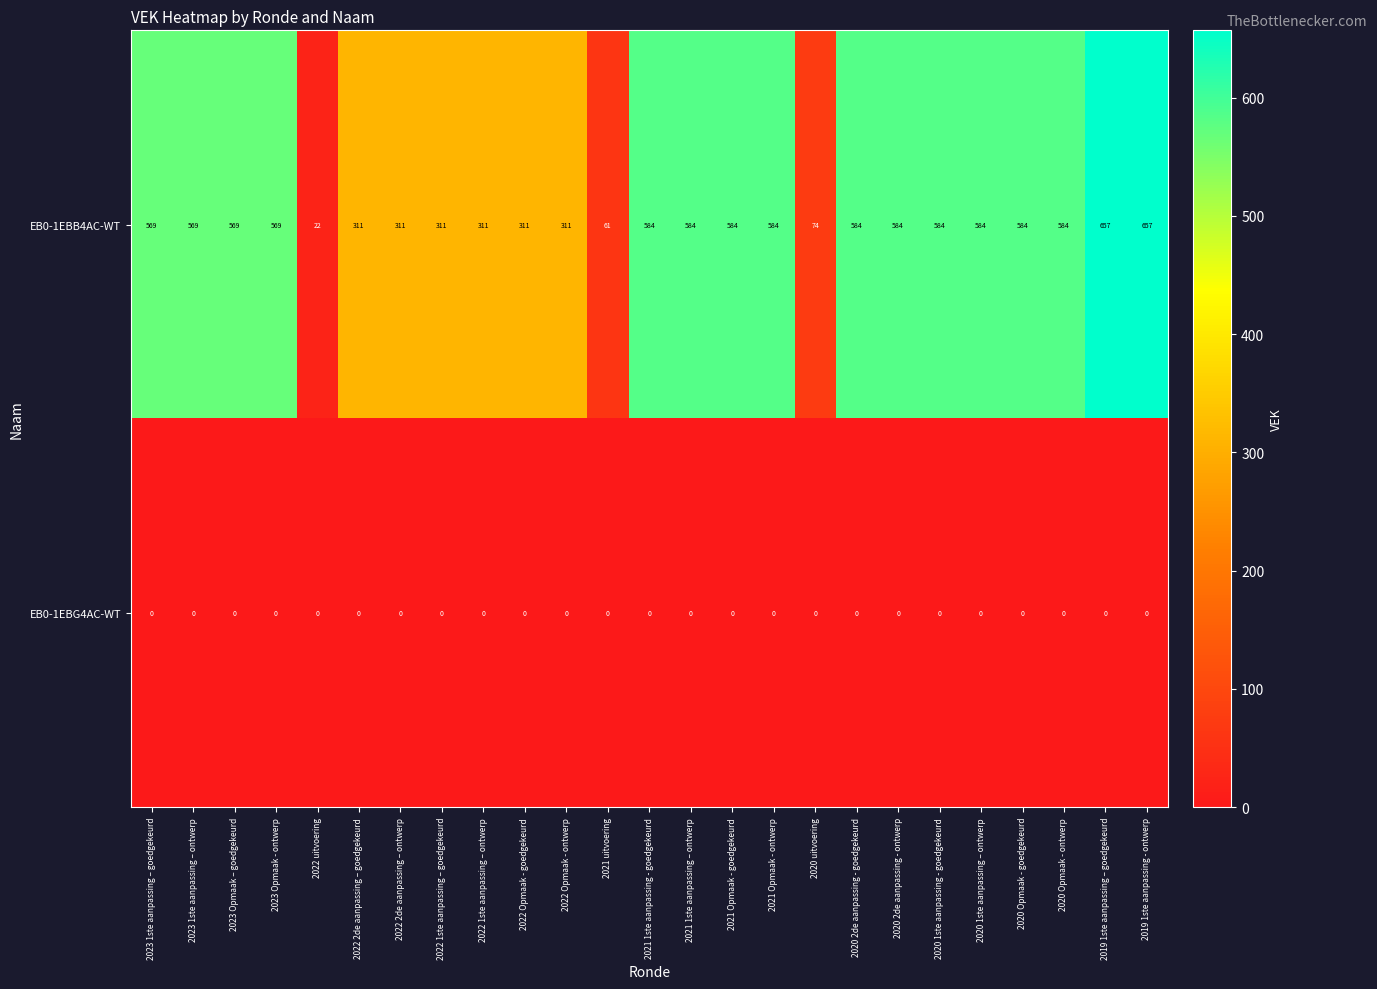

Between 2022 Opmaak - goedgekeurd and 2021 uitvoering, which series saw the biggest shift?

EB0-1EBB4AC-WT